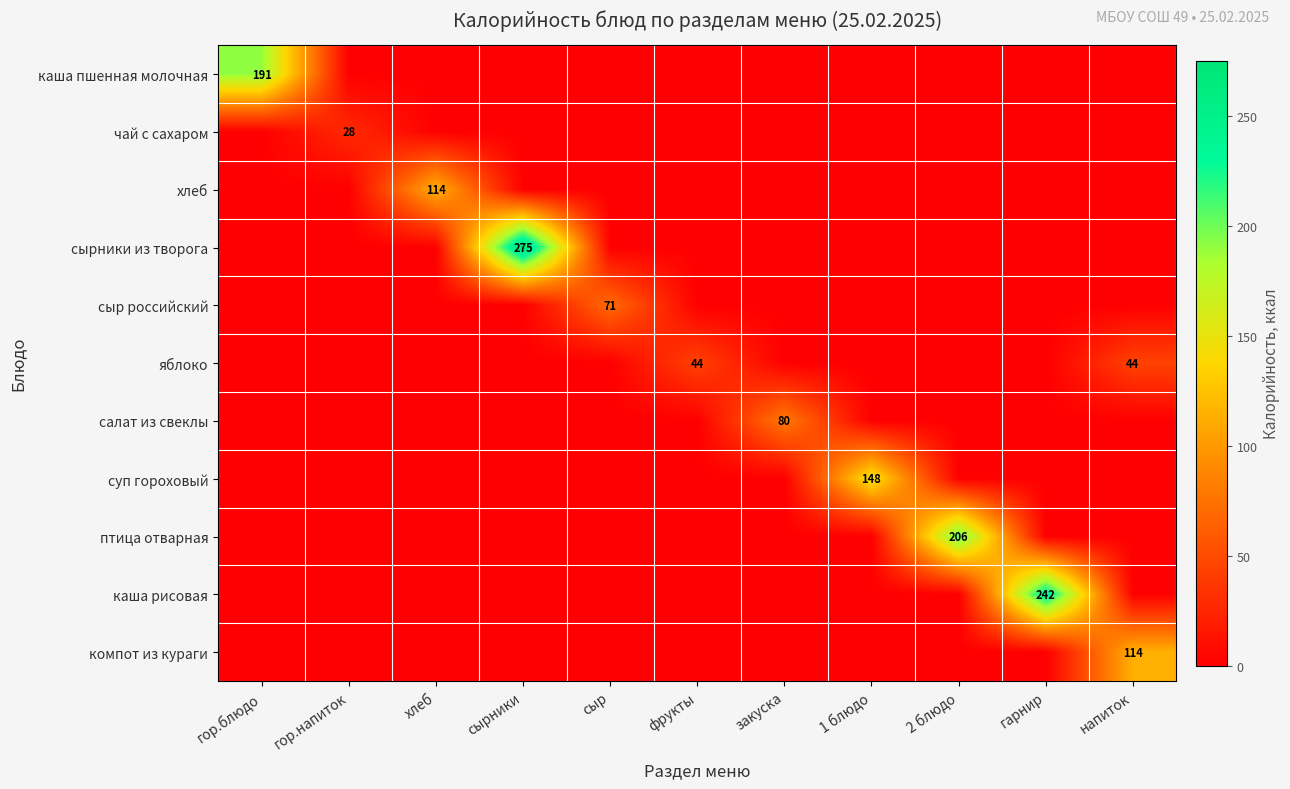

Is it true that салат из свеклы equals 17 at закуска?

False